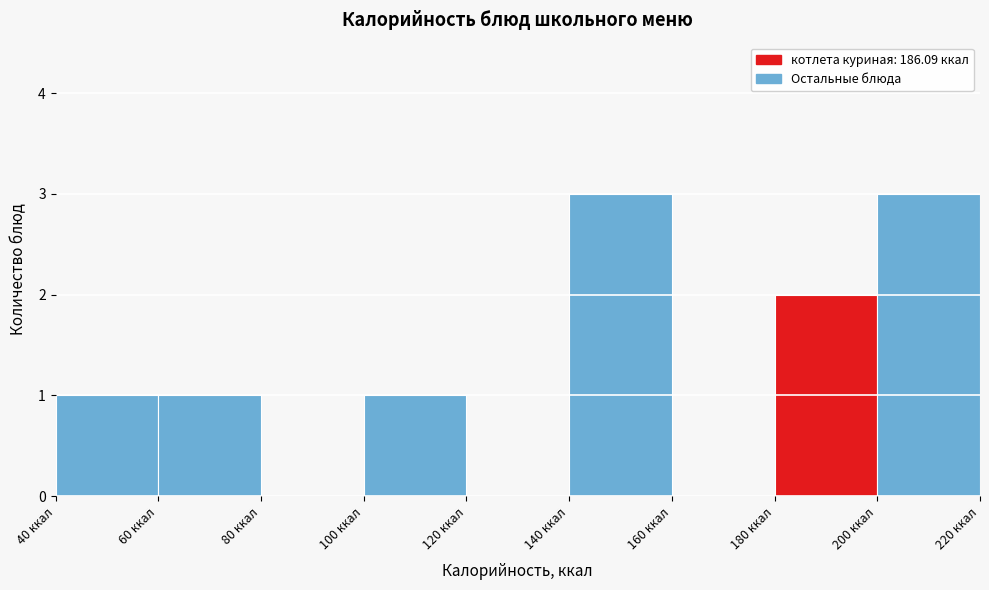

Reading left to right, list every bar in this chart as the range it spans on the x-axis followed by its height. The values are not printed on the chart, so give them approximately, as read against the axis.

40 to 60: 1
60 to 80: 1
80 to 100: 0
100 to 120: 1
120 to 140: 0
140 to 160: 3
160 to 180: 0
180 to 200: 2
200 to 220: 3